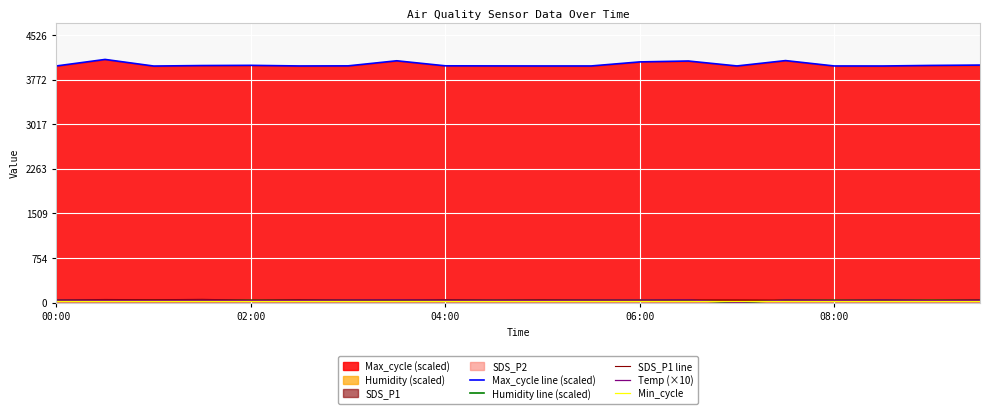

Reading left to right, list all the values displayed in this chart.

Max_cycle line (scaled): 4005.0	4115.2	4003.4	4011.8	4015.2	4004.8	4006.6	4092.4	4007.2	4005.8	4004.8	4004.8	4073.4	4088.4	4005.0	4095.6	4004.8	4004.2	4013.8	4019.8
Humidity line (scaled): 40.0	40.0	40.0	40.0	40.0	40.0	40.0	40.0	40.0	40.0	40.0	40.0	40.0	40.0	0.0	40.0	40.0	40.0	40.0	40.0
SDS_P1 line: 42.9	52.7	48.2	54.9	40.2	48.2	42.4	44.0	49.0	41.8	46.3	42.1	39.8	45.8	45.0	42.8	38.7	42.8	37.4	45.3
Temp (×10): 41.0	37.0	35.0	39.0	35.0	37.0	42.0	45.0	39.0	39.0	37.0	41.0	42.0	45.0	0.0	42.0	35.0	43.0	34.0	39.0
Min_cycle: 28.0	28.0	28.0	28.0	28.0	28.0	28.0	28.0	28.0	28.0	28.0	28.0	28.0	28.0	28.0	28.0	28.0	28.0	28.0	28.0